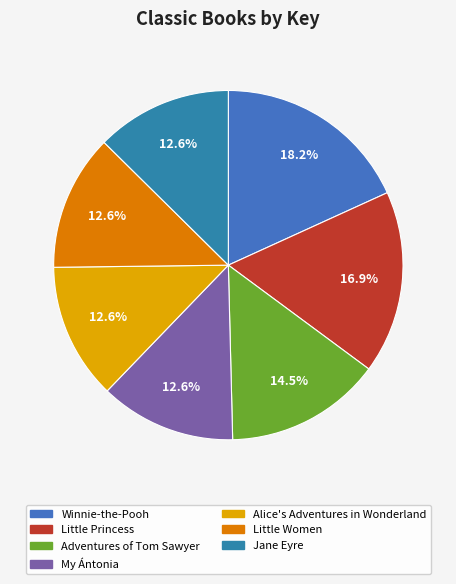

To the nearest percent, what percentage of the pie is Winnie-the-Pooh?

18%